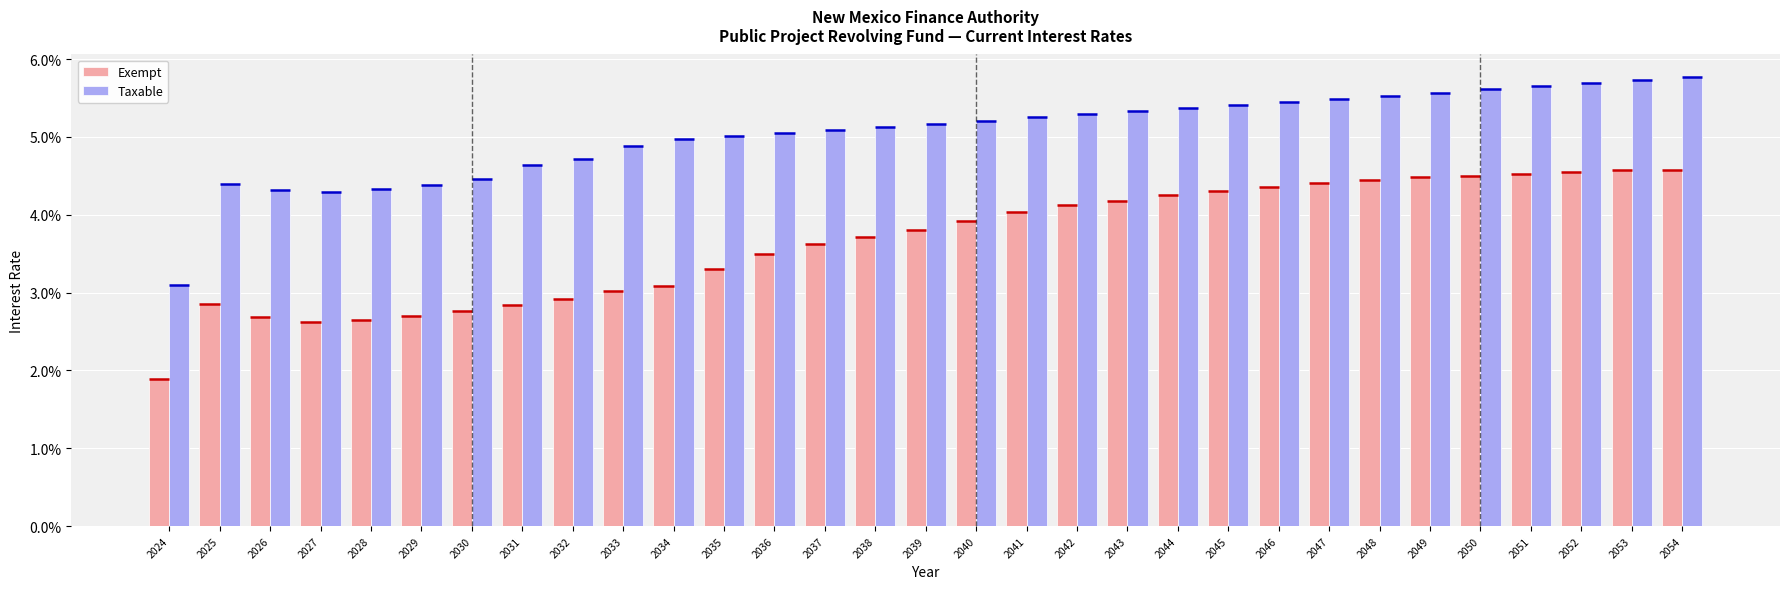

What are all the series names shown in the legend?

Exempt, Taxable